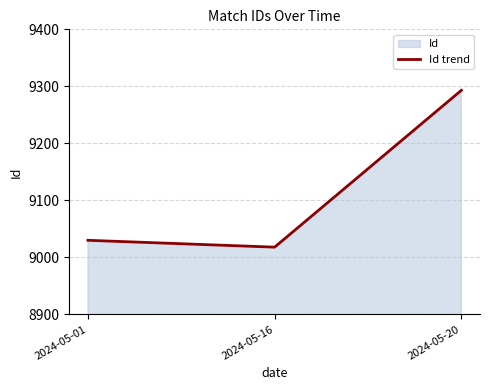

Is it true that the value at 2024-05-01 is 9030?

True